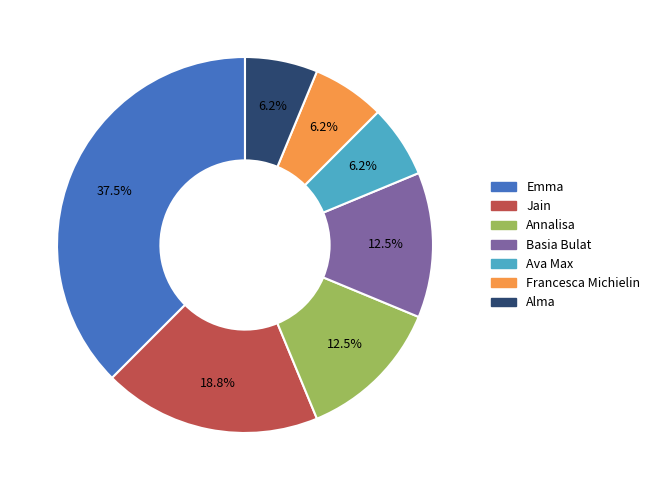

Which has a higher value, Ava Max or Jain?

Jain